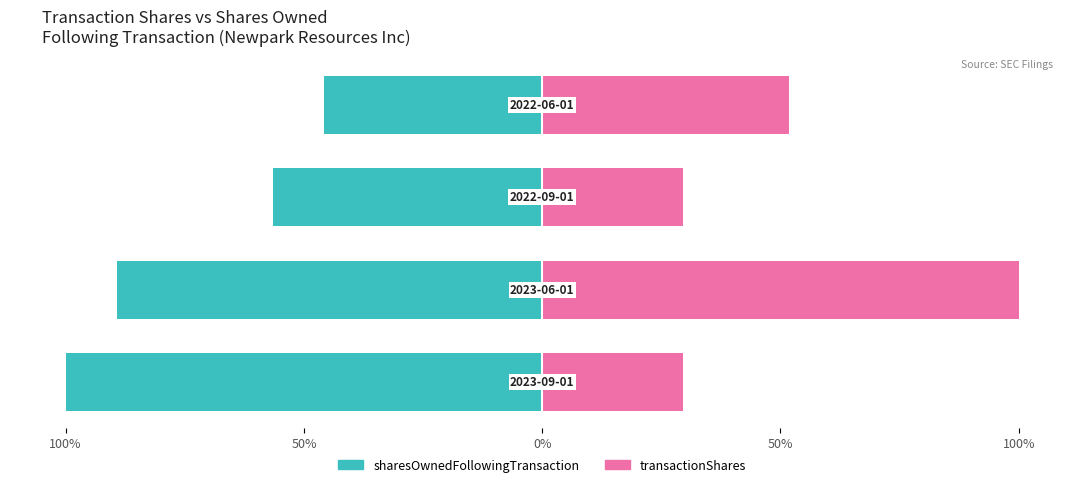

Is the value of sharesOwnedFollowingTransaction at 100% greater than the value of transactionShares at 0%?

Yes